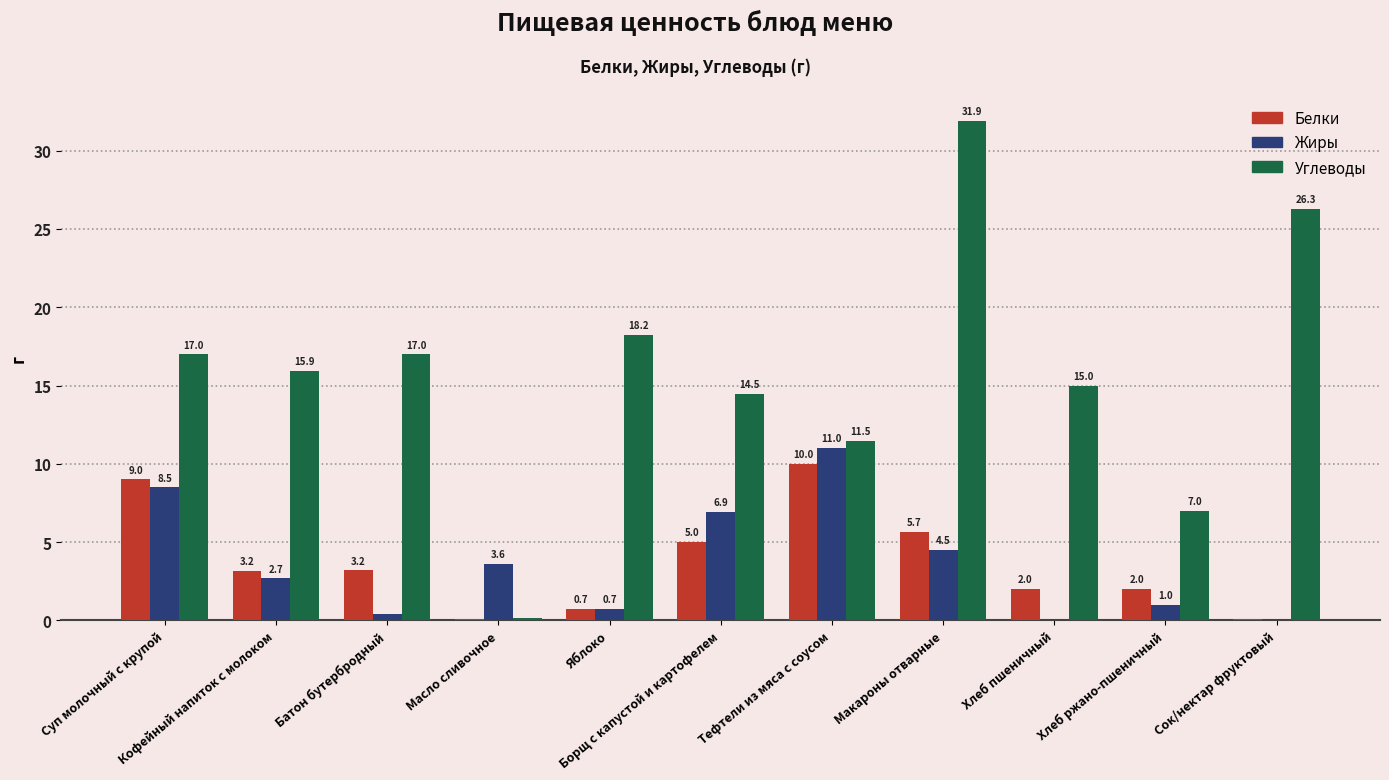

Count the number of data series in this chart.

3